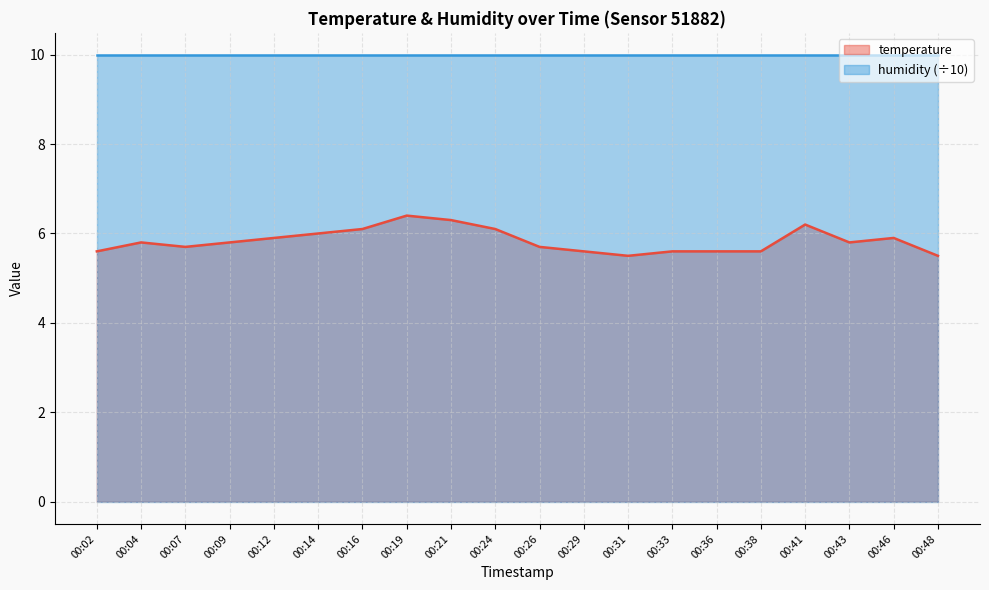

What is the value of the 10th point from the left?

6.1